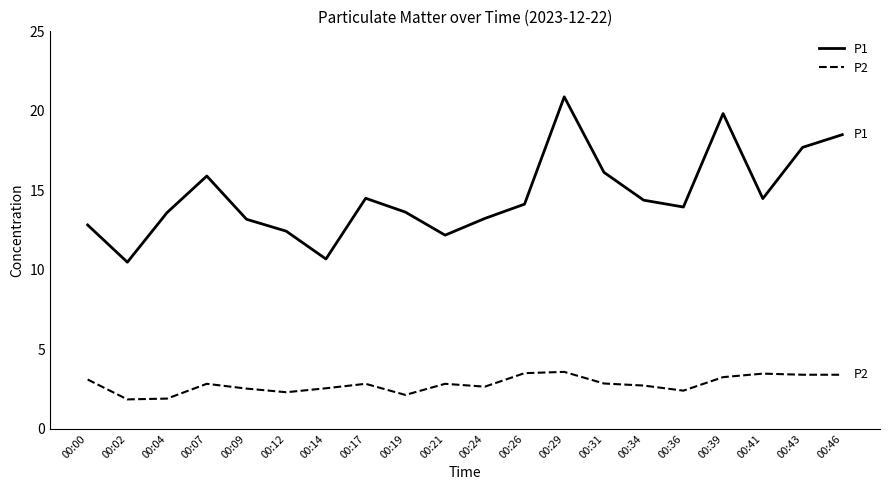

True or false: P1 and P2 cross at least once.

False